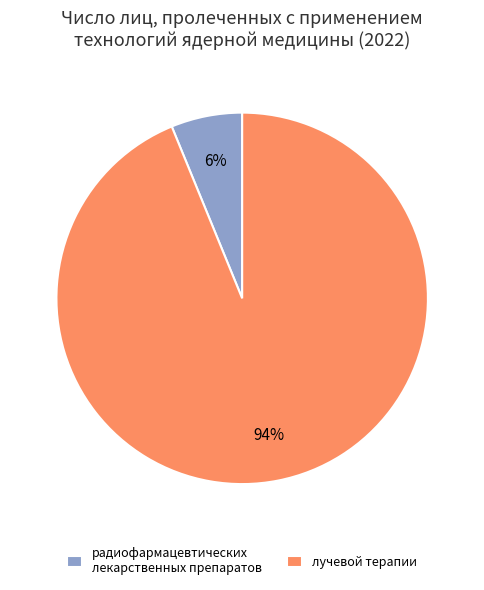

To the nearest percent, what is the difference between the радиофармацевтических лекарственных препаратов and лучевой терапии slice percentages?

88%